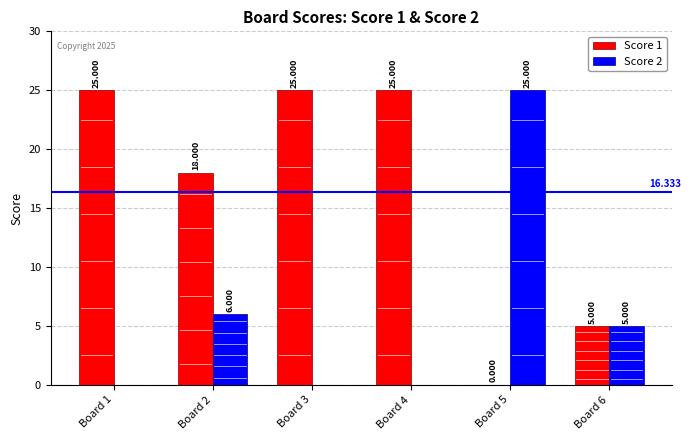

Is the value of Score 2 at Board 4 greater than the value of Score 1 at Board 3?

No